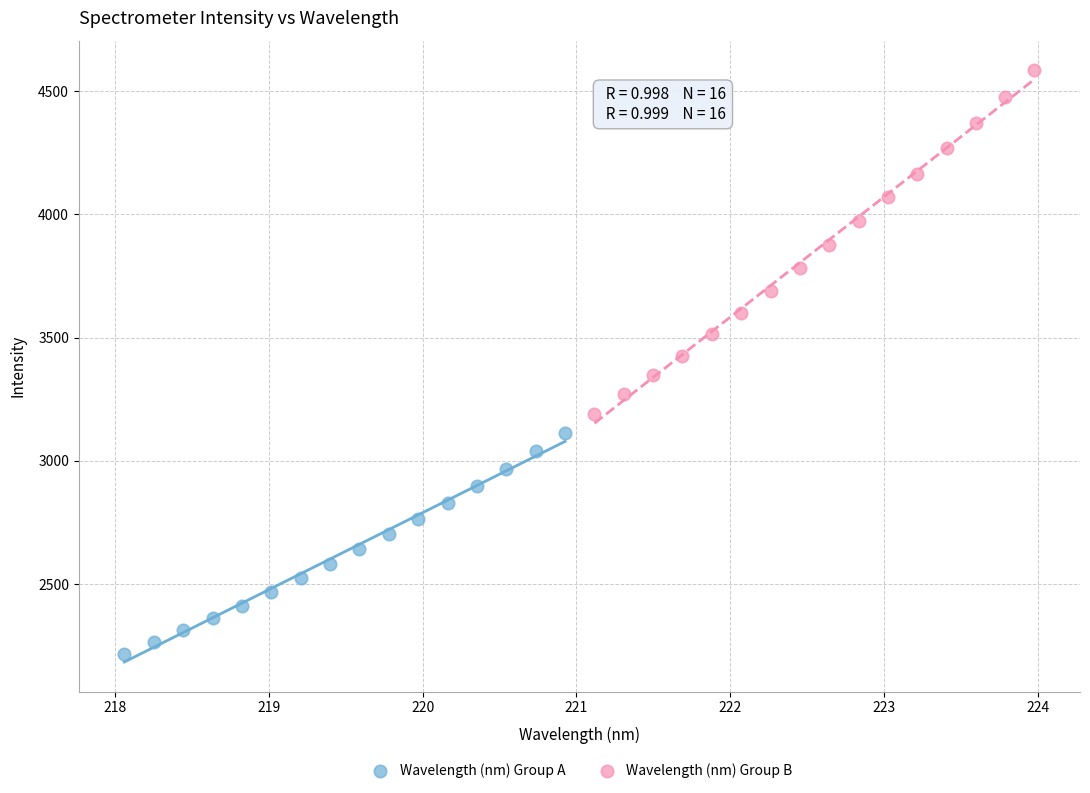

Which series contains the lowest Y value?

Wavelength (nm) Group A